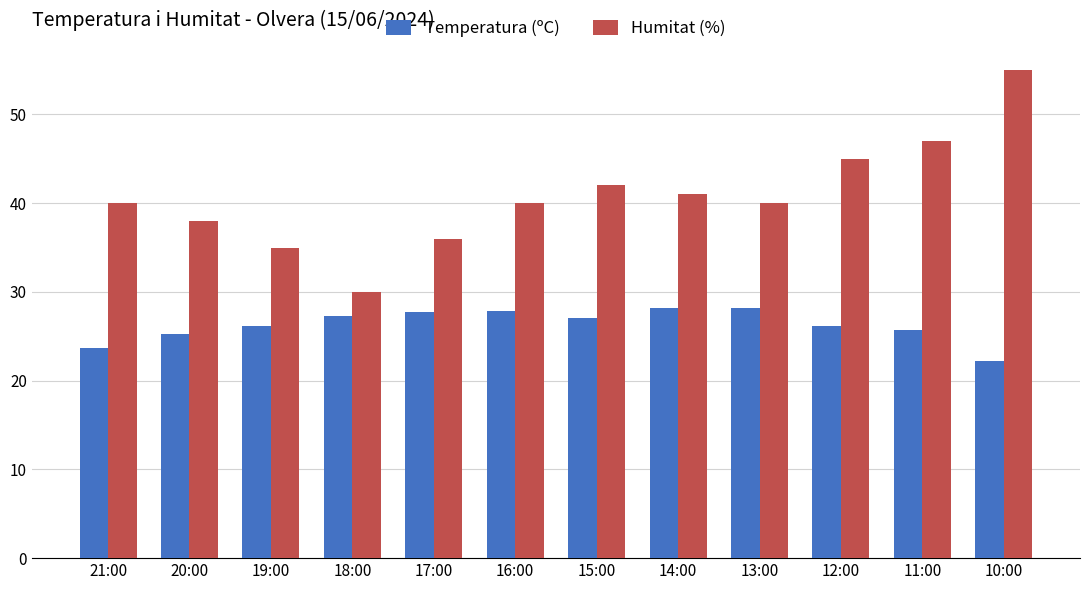

Between 18:00 and 10:00, which series saw the biggest shift?

Humitat (%)